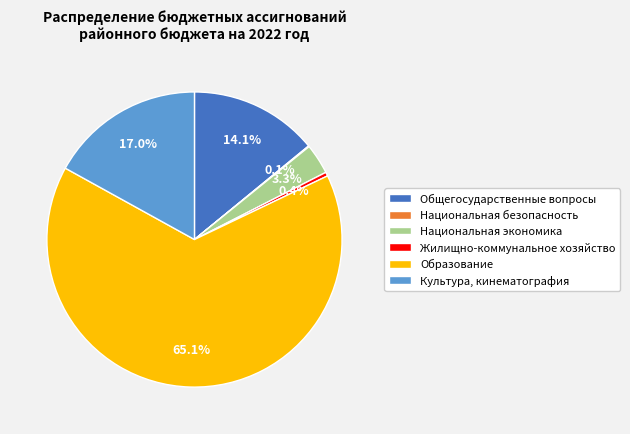

Is the sum of Жилищно-коммунальное хозяйство and Национальная экономика greater than half?

No